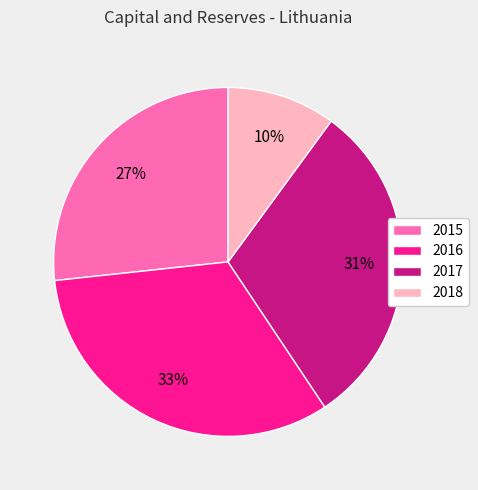

What is the largest slice in the pie chart?

2016